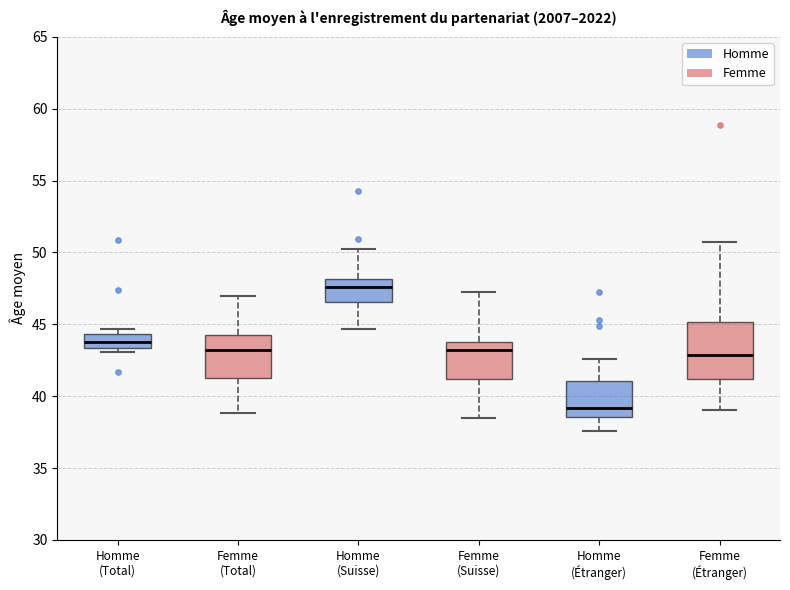

Reading left to right, read every box against the y-axis: the position of its median line, the range the box covers, and the ends of its whiskers. The values are not printed on the chart, so give them approximately, as read against the axis.

Homme (Total): median 44.0, box 43.5 to 44.5, whiskers 43.0 to 44.5 (just above the box's upper edge)
Femme (Total): median 43.0, box 41.0 to 44.0, whiskers 39.0 to 47.0
Homme (Suisse): median 47.5, box 46.5 to 48.0, whiskers 44.5 to 50.5
Femme (Suisse): median 43.0, box 41.0 to 43.5, whiskers 38.5 to 47.0
Homme (Étranger): median 39.0, box 38.5 to 41.0, whiskers 37.5 to 42.5
Femme (Étranger): median 43.0, box 41.0 to 45.0, whiskers 39.0 to 50.5